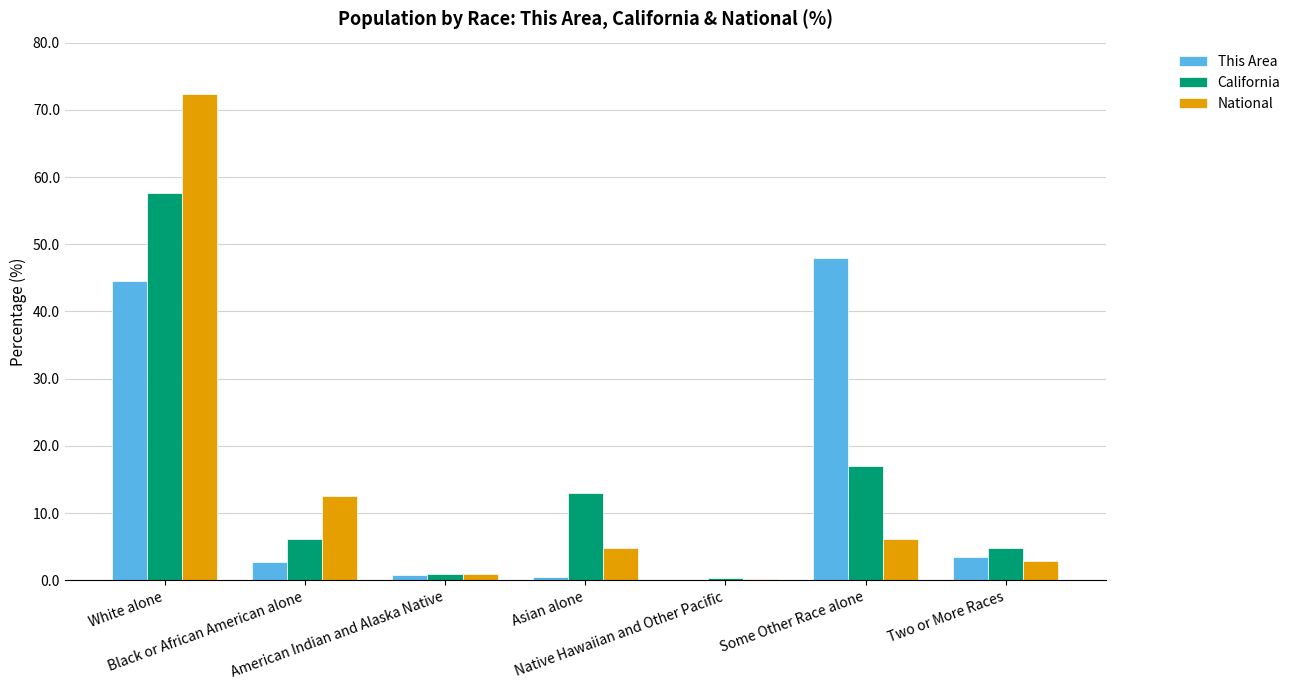

How many values in the California series exceed 6?

4